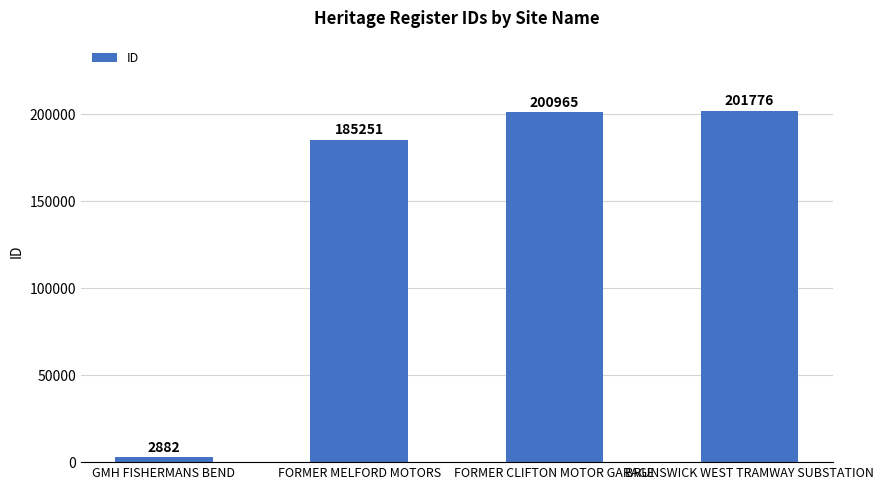

What is the maximum value shown in the chart?

201776